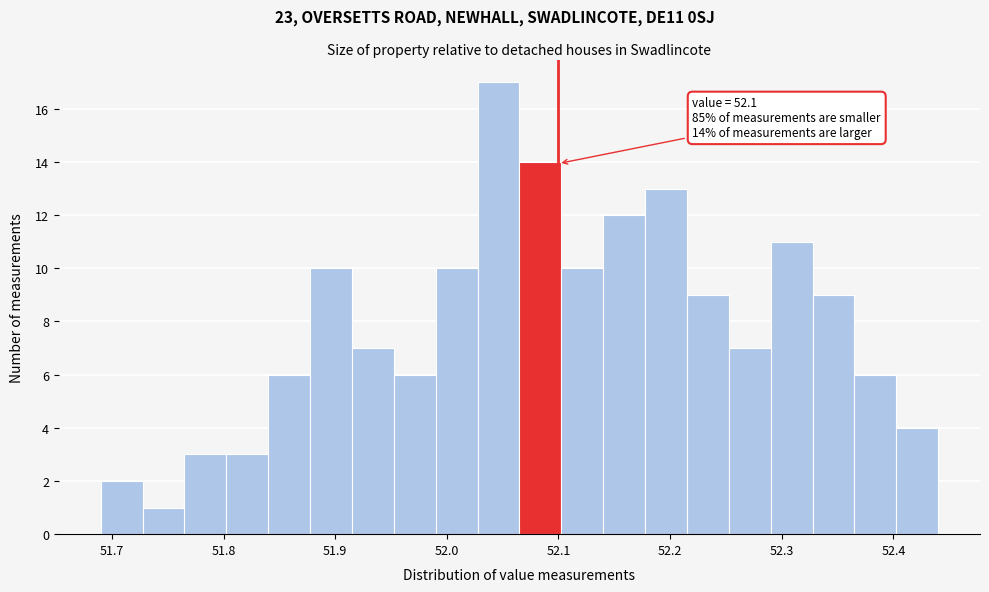

Around what value on the x-axis is the tallest bar? Give the approximate position of its centre, as read against the axis.

52.05